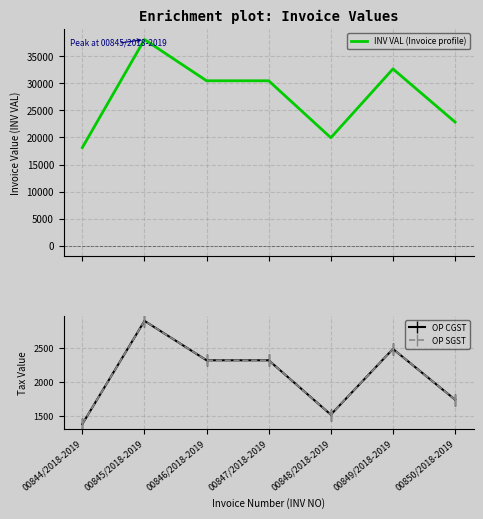

Is this an area chart (filled region under the line)?

No